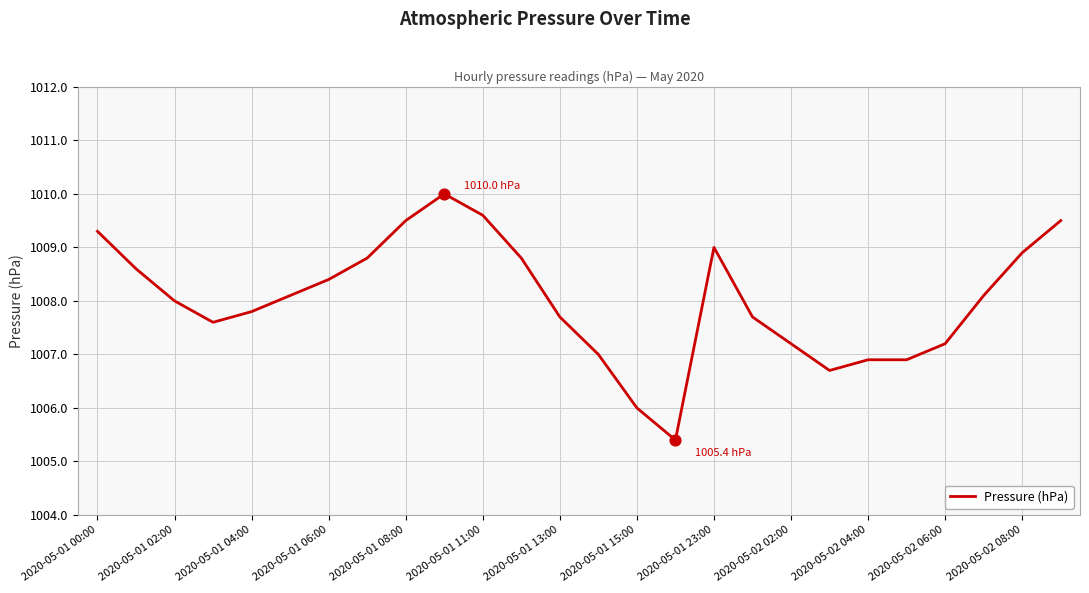

What is the difference between the maximum and minimum values?

4.6